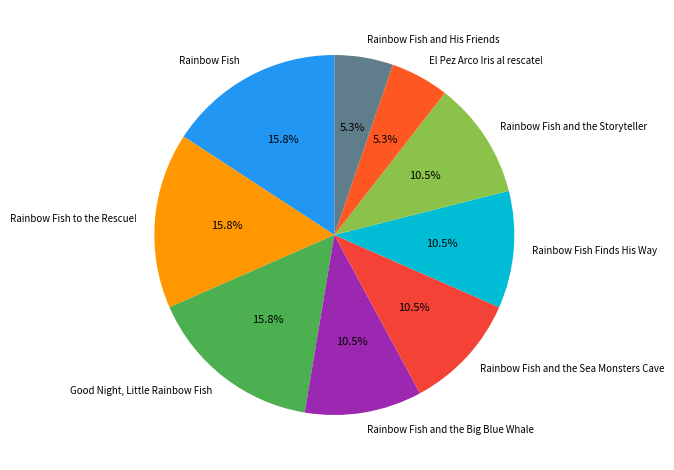

Is Rainbow Fish and the Big Blue Whale the majority of the pie?

No